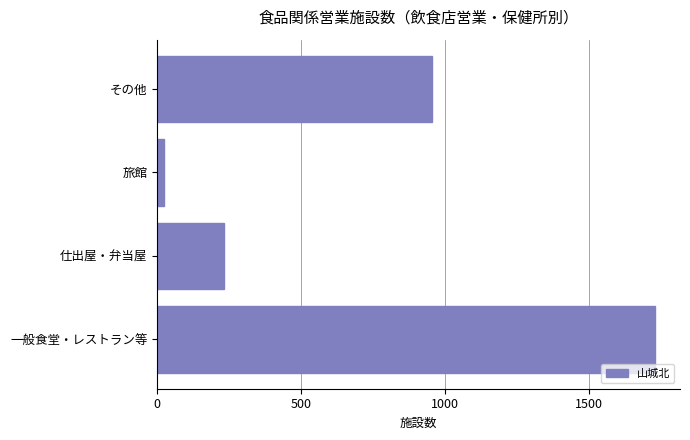

Between 一般食堂・レストラン等 and 仕出屋・弁当屋, which is larger?

一般食堂・レストラン等